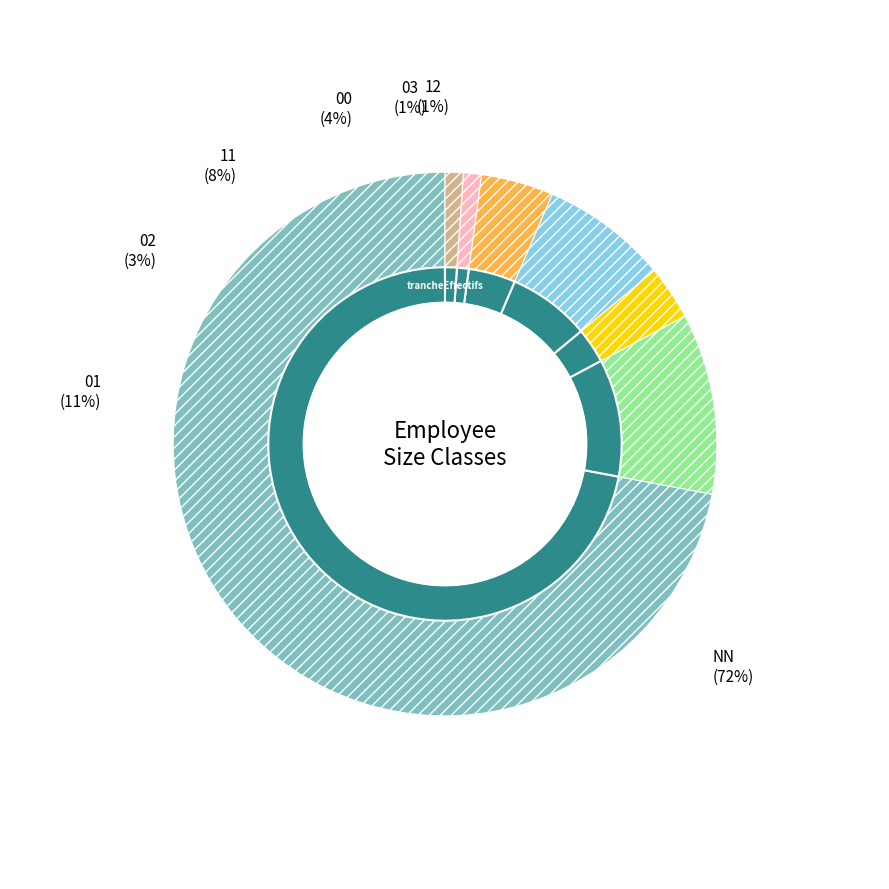

What is the smallest slice in the pie chart?

03